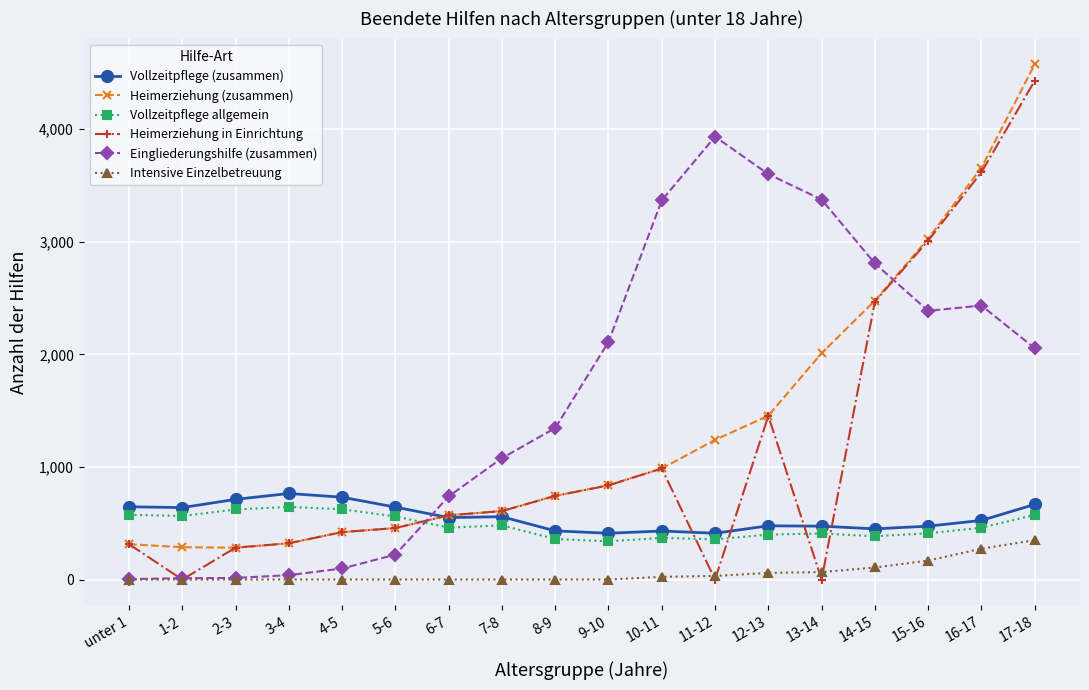

Where do Eingliederungshilfe (zusammen) and Vollzeitpflege (zusammen) first cross each other?

5-6 and 6-7